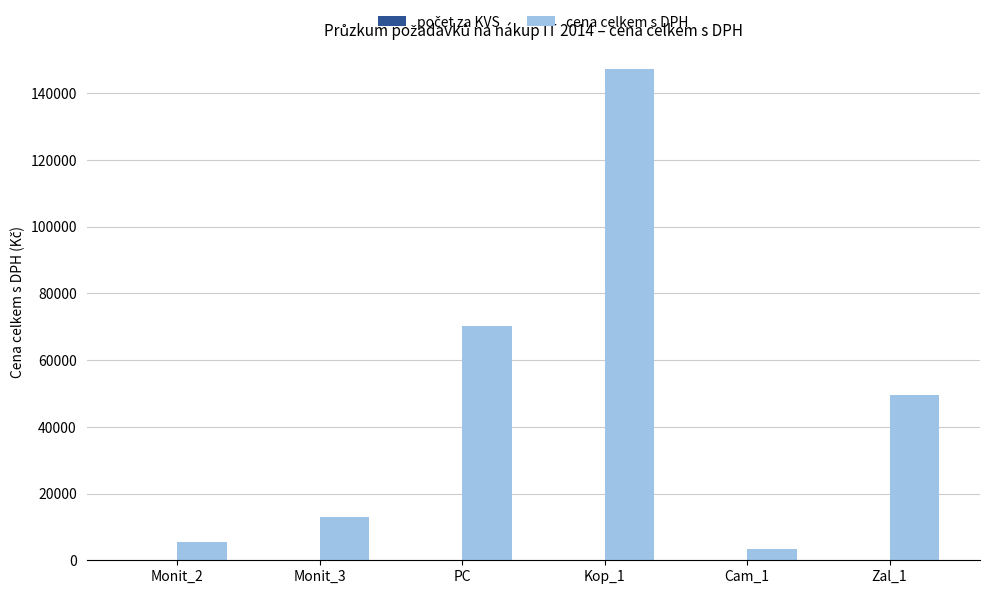

True or false: cena celkem s DPH has a value of 70132 at PC.

True